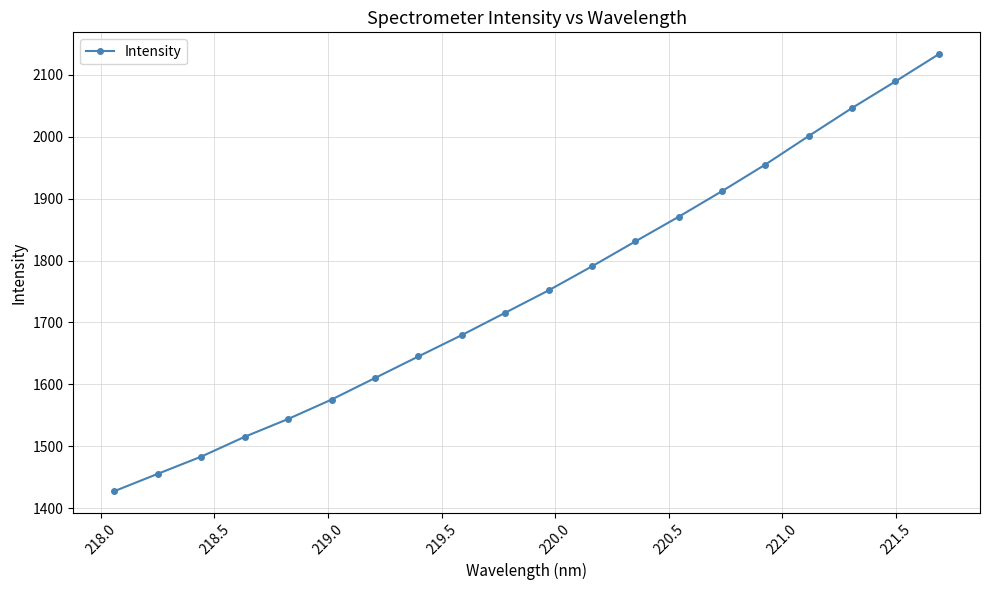

What is the value of the 7th point from the left?

1610.1